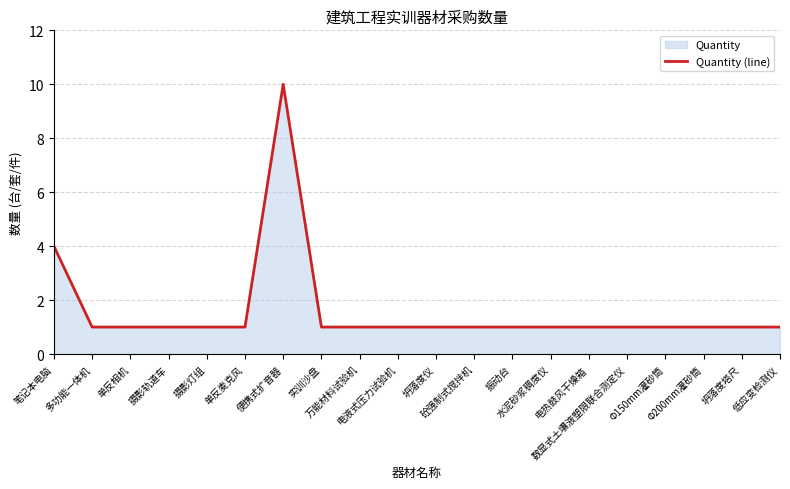

Does the chart display data point markers on the line(s)?

No